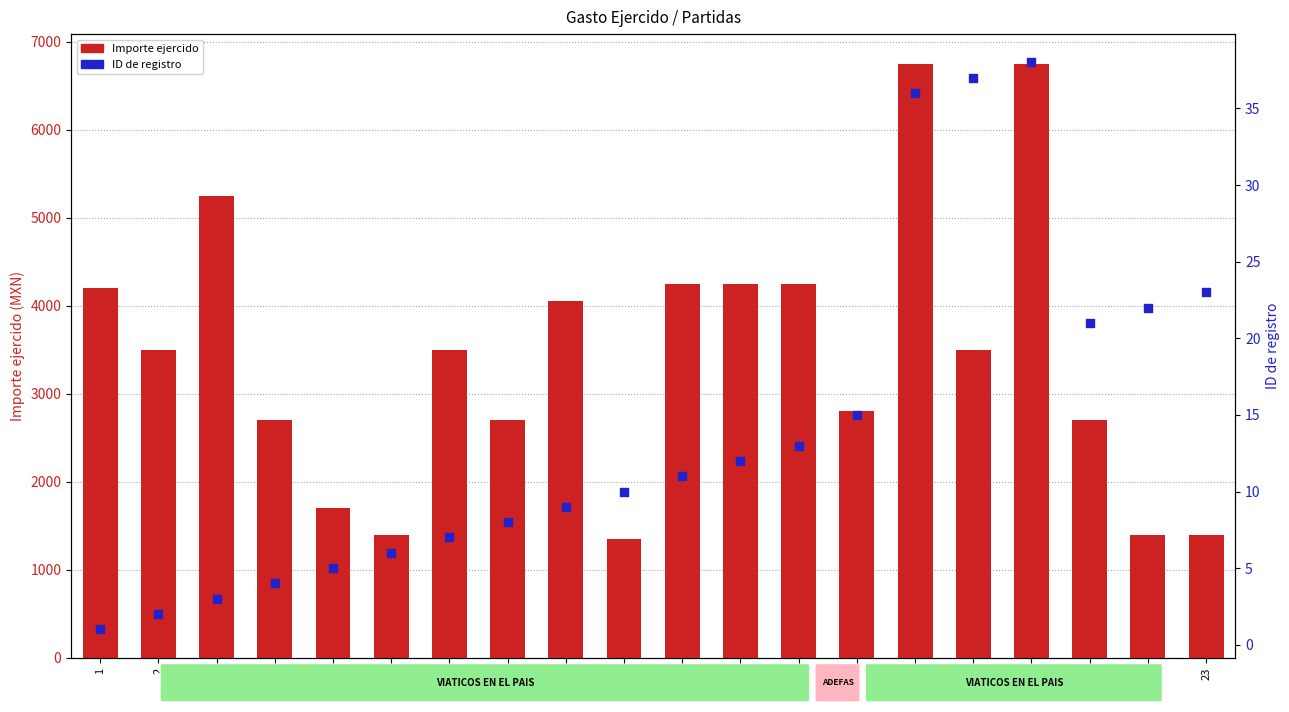

Which series has the widest spread of Y values?

Importe ejercido